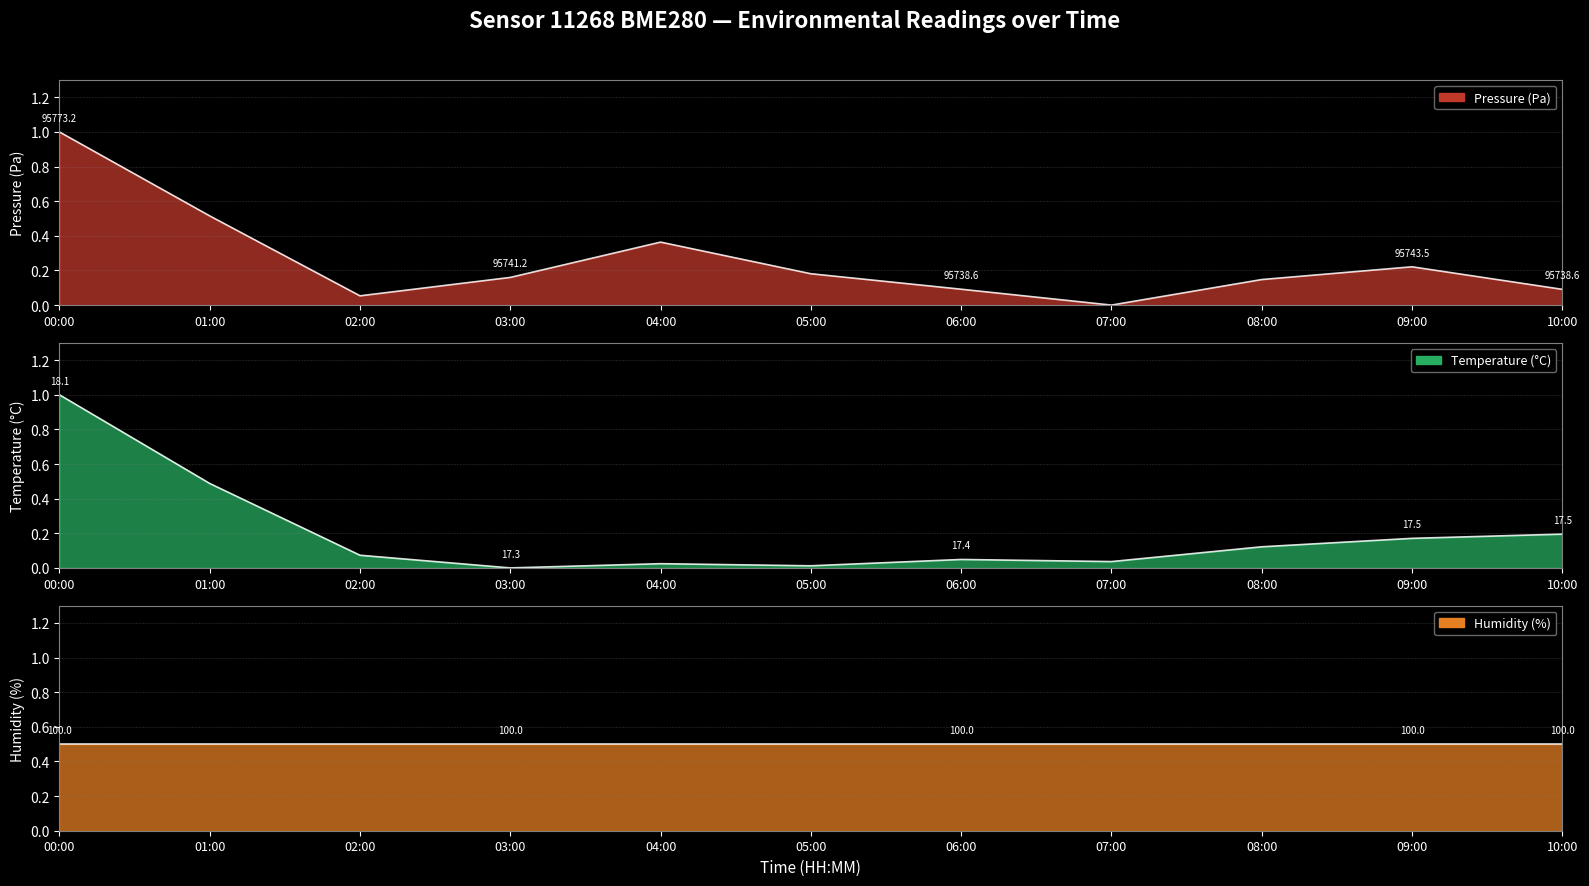

How many values in the temperature series exceed 0?

10